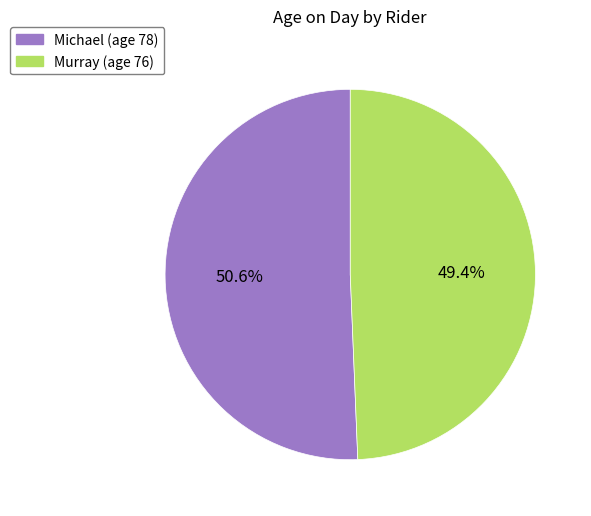

To the nearest percent, what portion does Murray represent?

49%